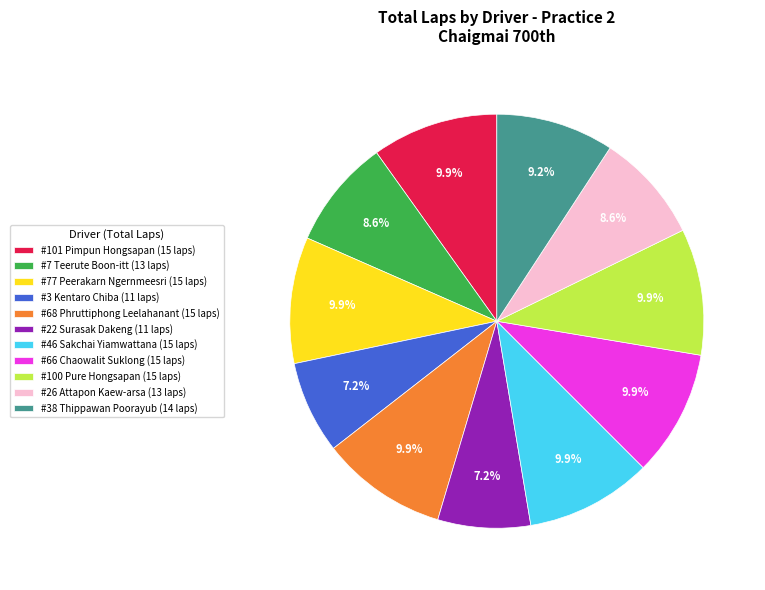

Is there any slice that represents more than half of the pie?

No